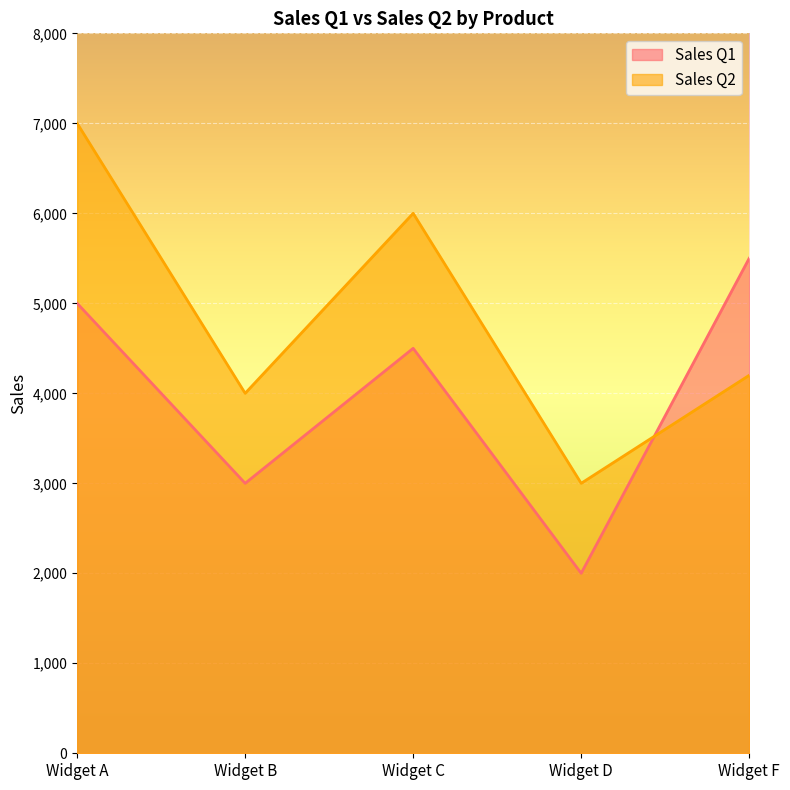

Is the value of Sales Q1 at Widget F greater than the value of Sales Q2 at Widget D?

Yes